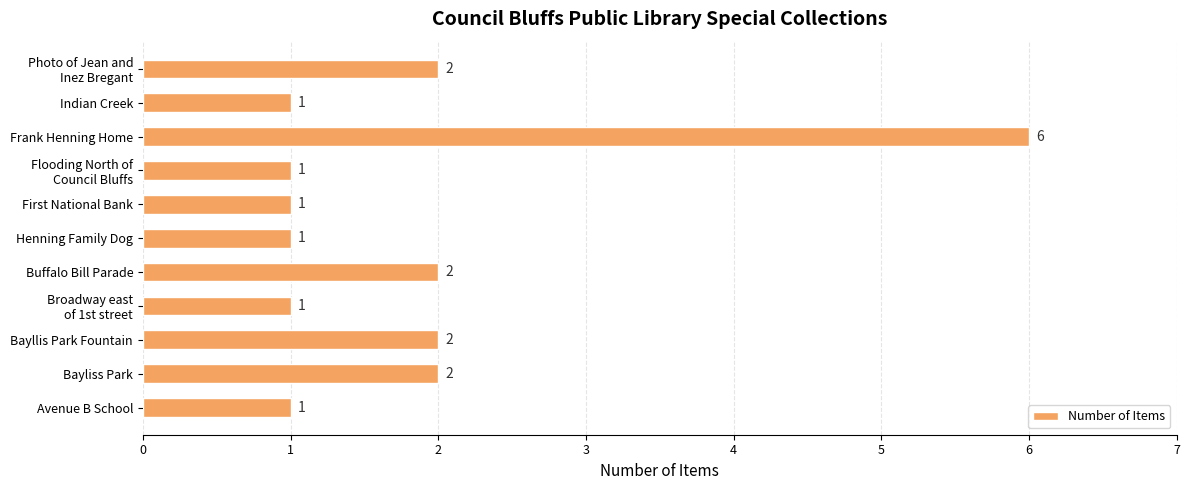

What is the difference between the maximum and minimum values?

5